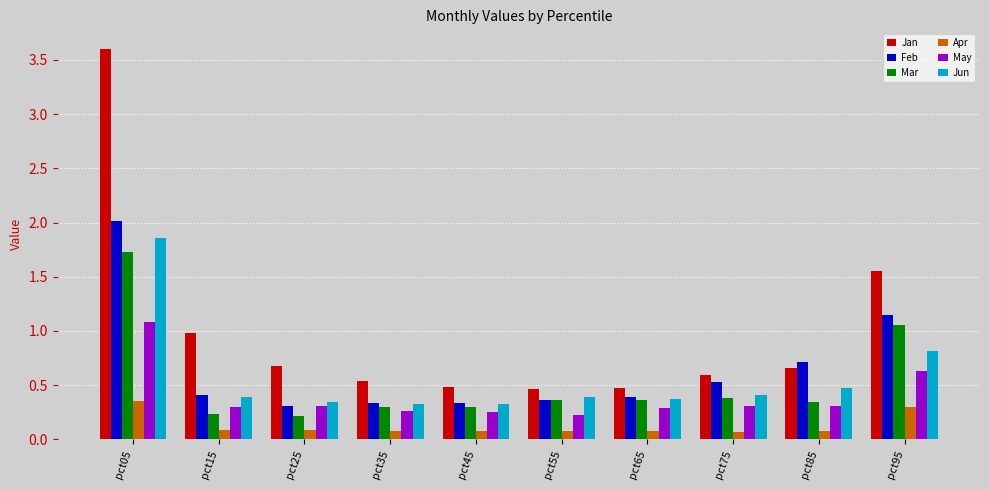

Where is Feb nearest to the value 1?

pct95